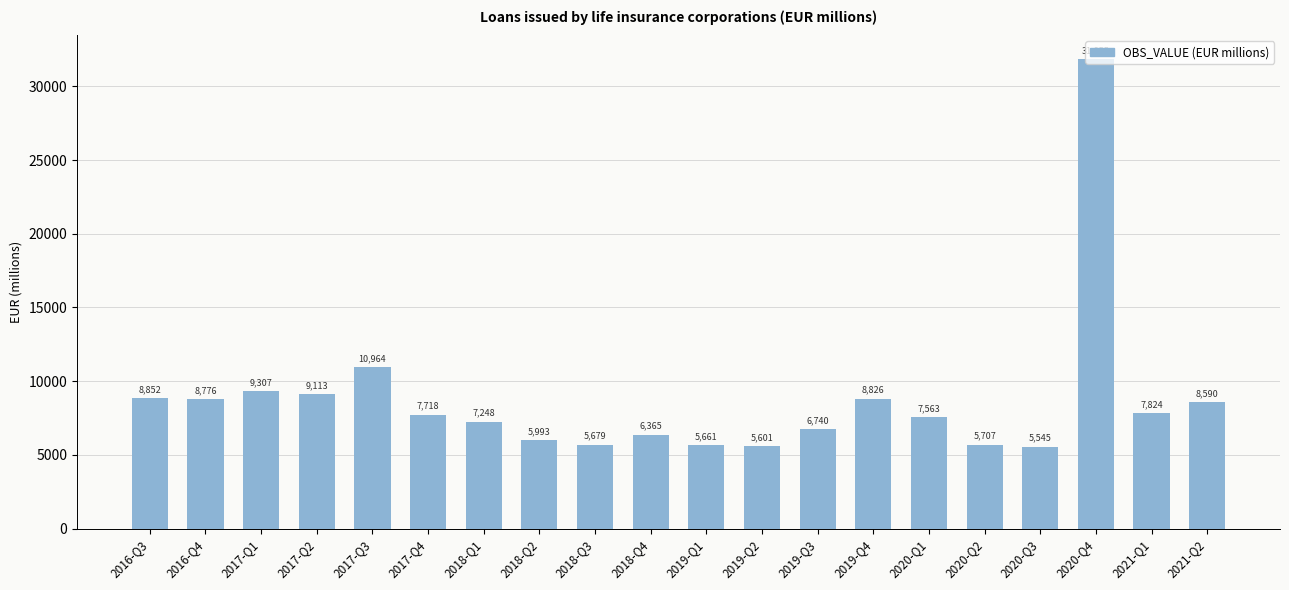

What is the ratio of the value at 2016-Q4 to the value at 2018-Q4?

1.4